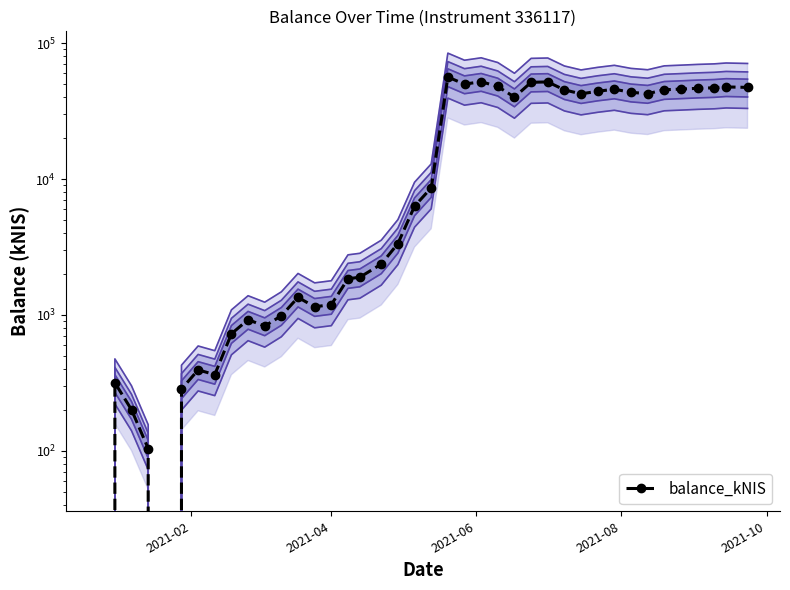

How many lines are shown in the chart?

1